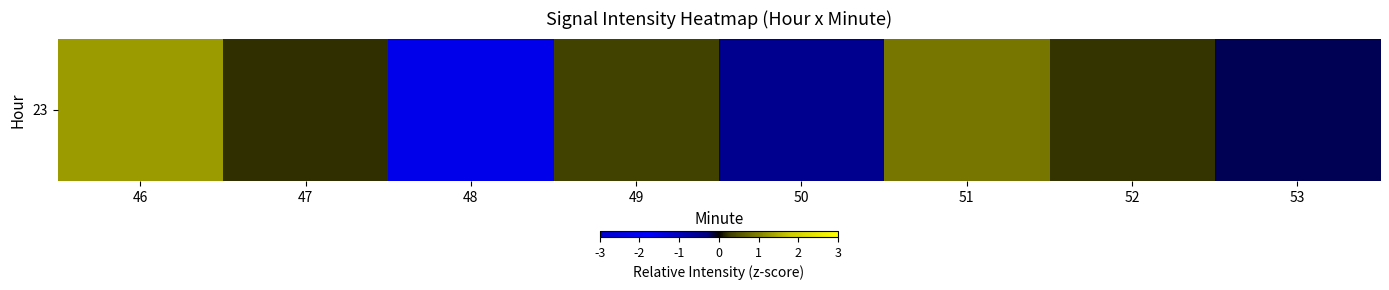

What is the change in value from 46 to 52?

-1.0